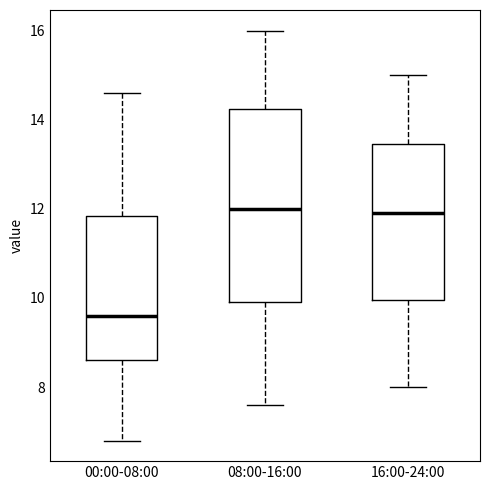

Reading left to right, transcribe this box plot: for each box, give where its median line is, the range the box spans, and where its two whiskers end, as read against the y-axis. The values are not printed on the chart, so give them approximately, as read against the axis.

00:00-08:00: median 9.6, box 8.6 to 11.8, whiskers 6.8 to 14.6
08:00-16:00: median 12.0, box 10.0 to 14.2, whiskers 7.6 to 16.0
16:00-24:00: median 12.0, box 10.0 to 13.4, whiskers 8.0 to 15.0